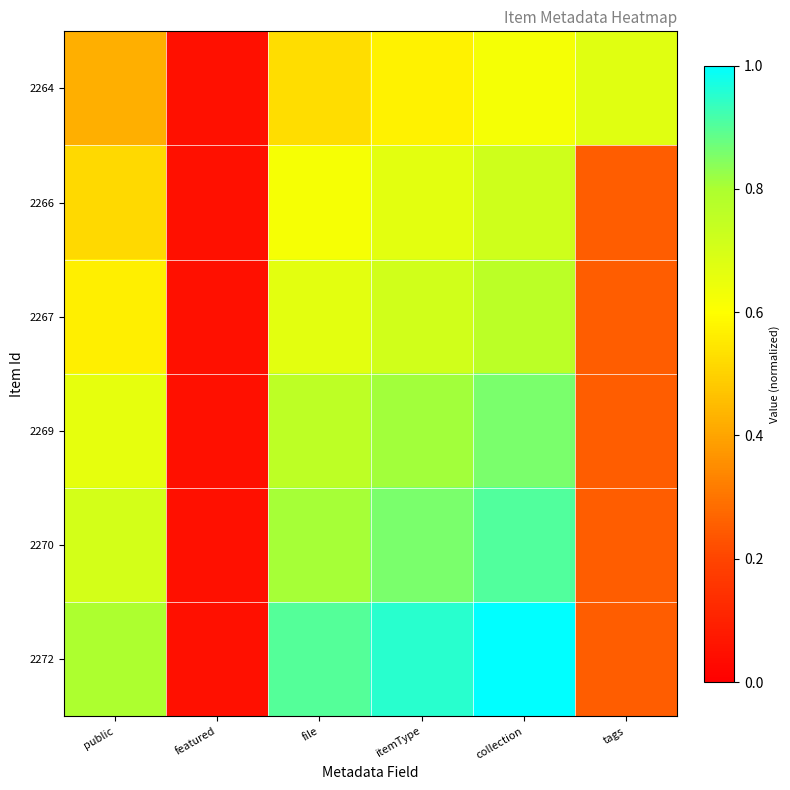

List the series in order of their peak value, highest first.

2272, 2270, 2269, 2267, 2266, 2264